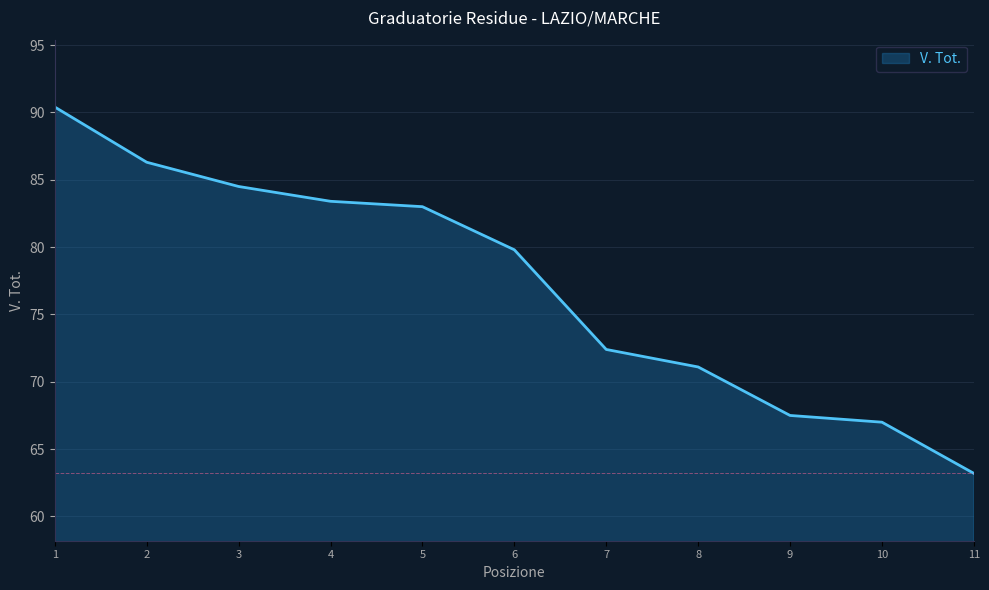

What is the difference between the maximum and minimum values?

27.2